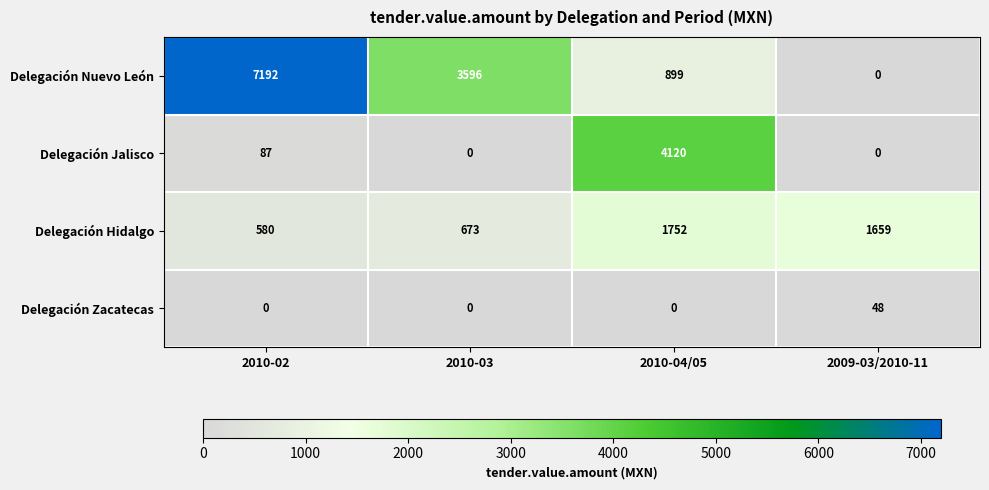

What is the total value across all series at 2010-04/05?

6771